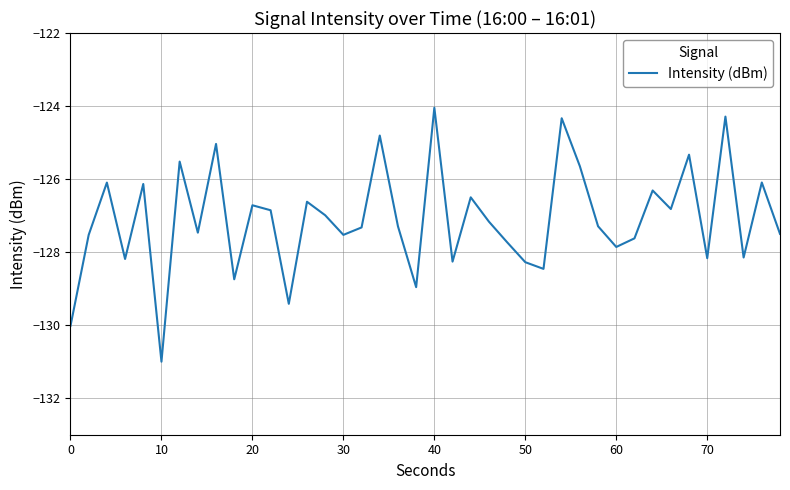

What is the difference between the maximum and minimum values?

7.0